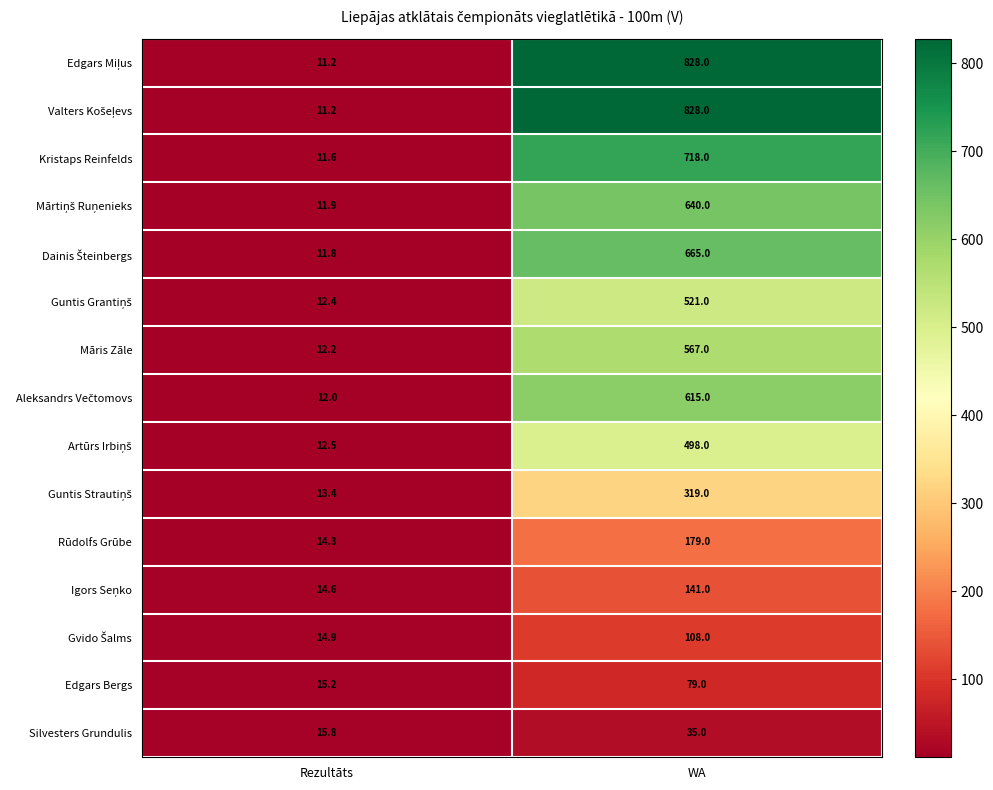

Rank the categories by Māris Zāle value from highest to lowest.

WA, Rezultāts